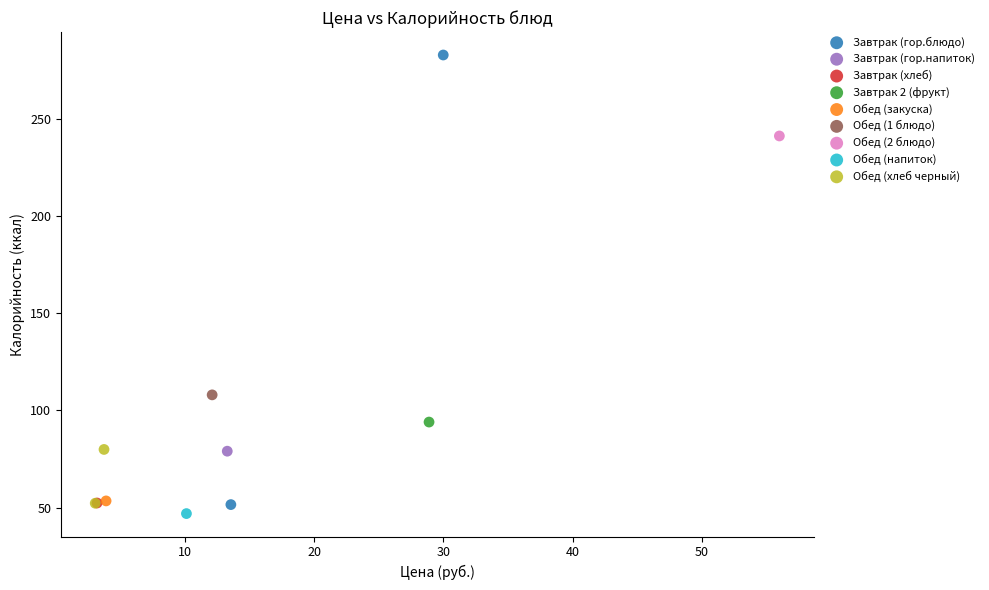

What are all the series names shown in the legend?

Завтрак (гор.блюдо), Завтрак (гор.напиток), Завтрак (хлеб), Завтрак 2 (фрукт), Обед (закуска), Обед (1 блюдо), Обед (2 блюдо), Обед (напиток), Обед (хлеб черный)